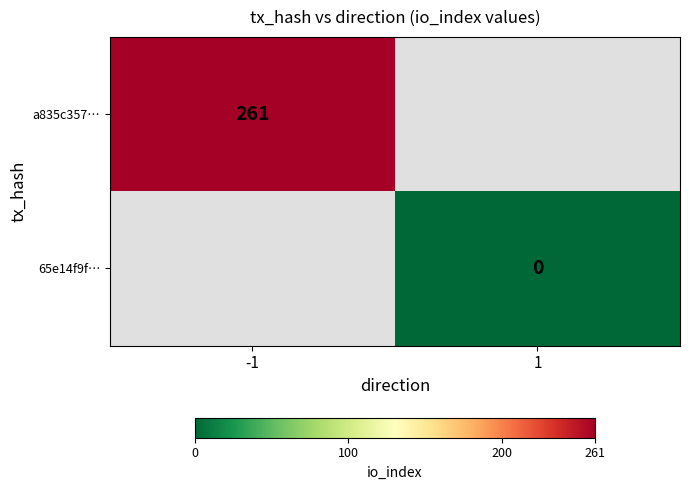

Is the value of a835c357… at -1 greater than the value of 65e14f9f… at 1?

Yes